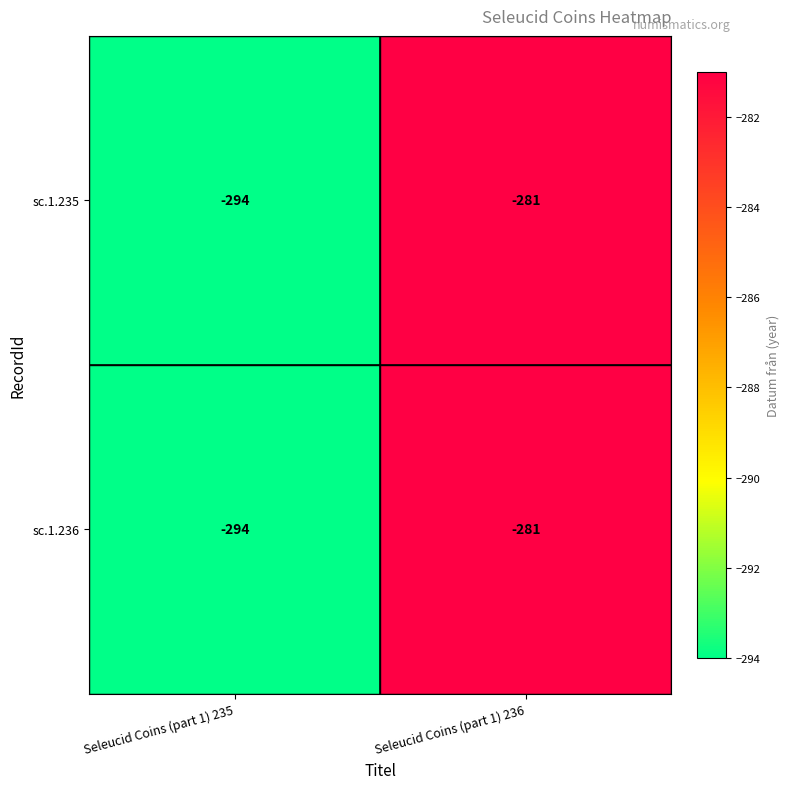

What is the greatest value displayed?

-281